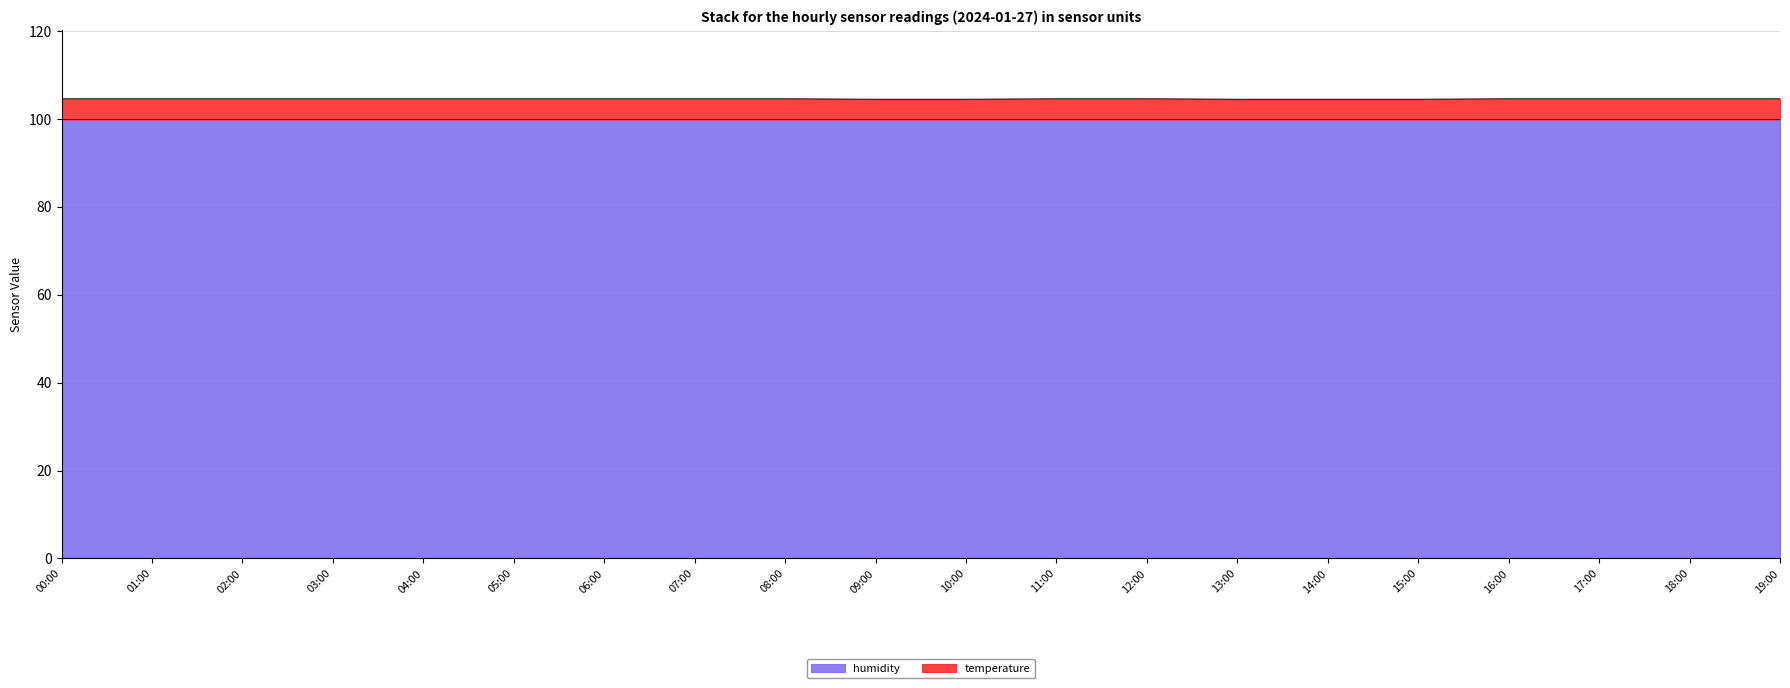

How many data points does each series have?

20